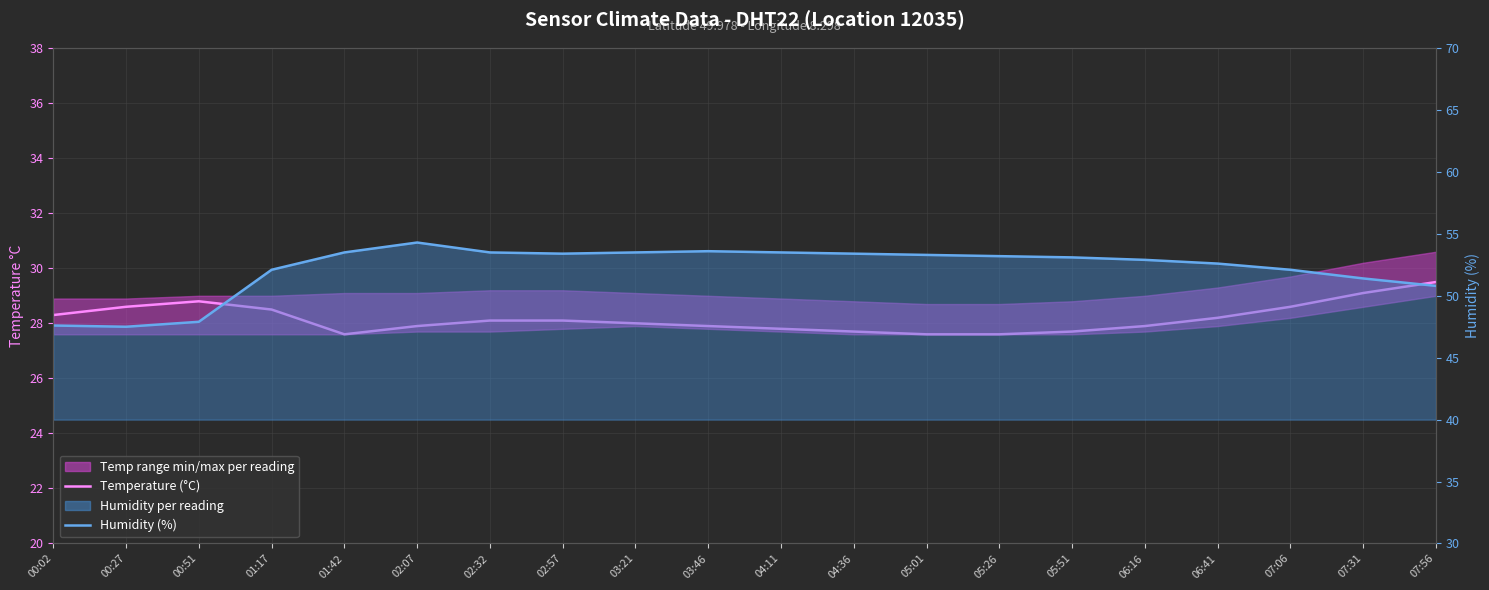

At which category is the sum across all series the highest?

02:07